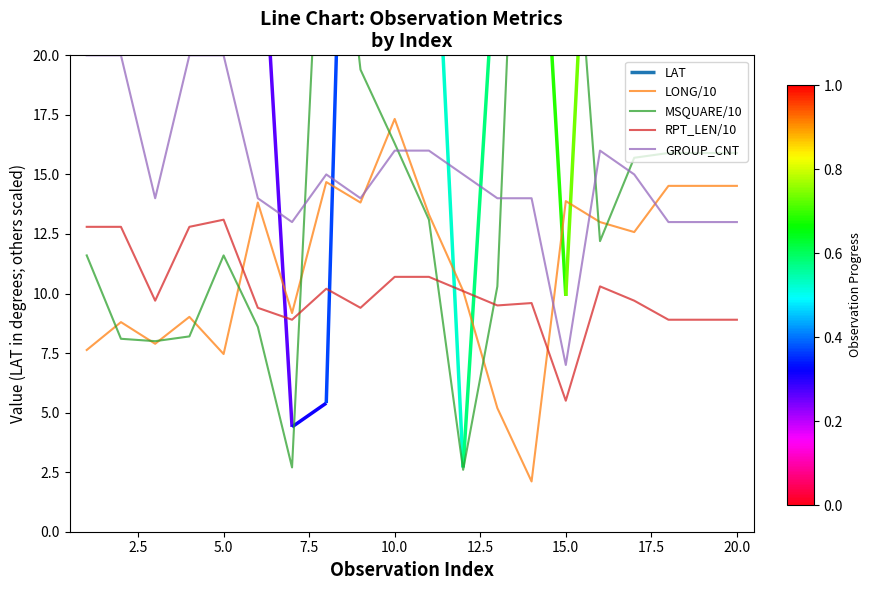

True or false: RPT_LEN/10 and GROUP_CNT intersect in this chart.

False